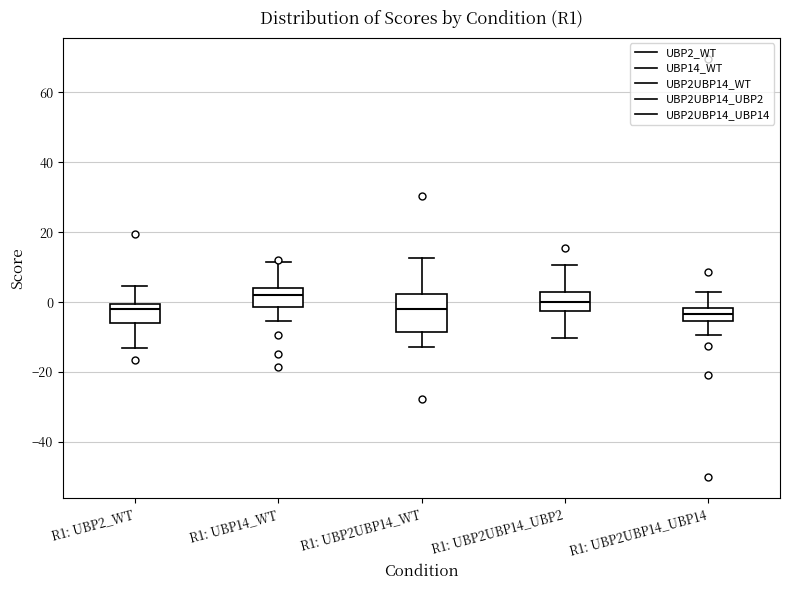

Reading left to right, transcribe this box plot: for each box, give where its median line is, the range the box spans, and where its two whiskers end, as read against the y-axis. The values are not printed on the chart, so give them approximately, as read against the axis.

R1: UBP2_WT: median -2, box -6 to 0, whiskers -14 to 4
R1: UBP14_WT: median 2, box -2 to 4, whiskers -6 to 12
R1: UBP2UBP14_WT: median -2, box -8 to 2, whiskers -12 to 12
R1: UBP2UBP14_UBP2: median 0, box -2 to 2, whiskers -10 to 10
R1: UBP2UBP14_UBP14: median -4, box -6 to -2, whiskers -10 to 2